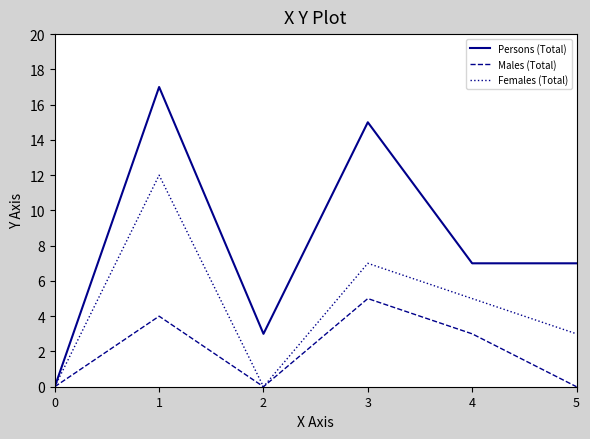

What is the sum of all Males (Total) values?

12